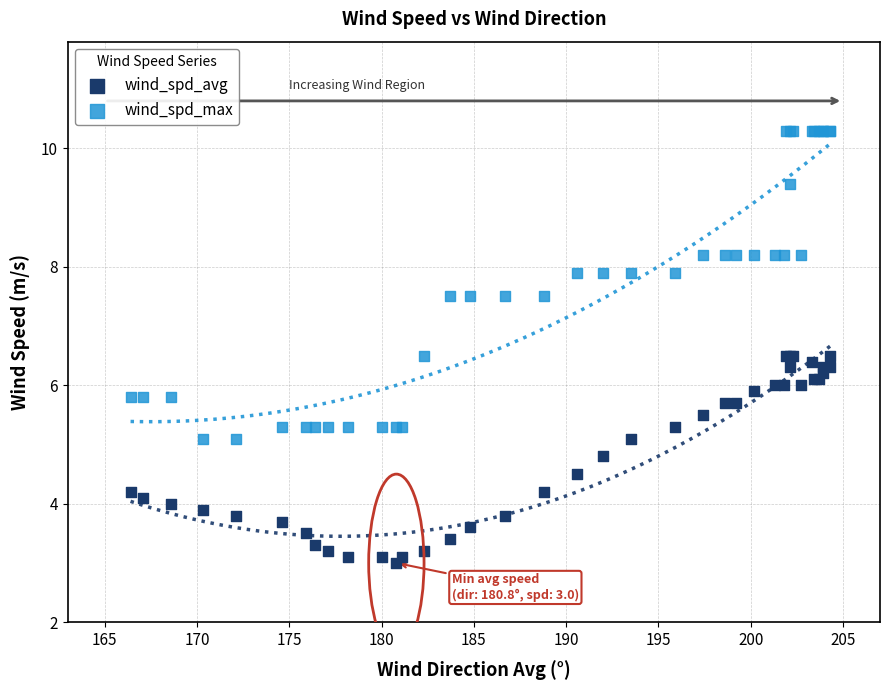

What are all the series names shown in the legend?

wind_spd_avg, wind_spd_max